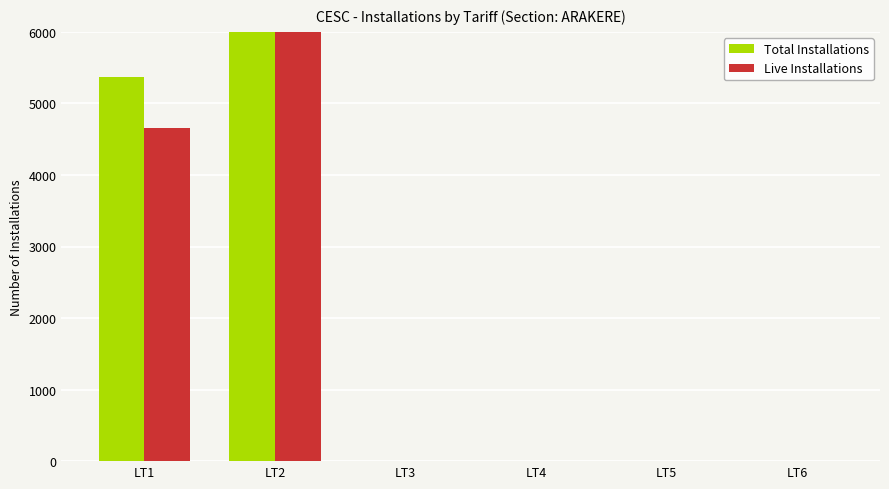

Reading left to right, what are all the values shown in this chart?

Total Installations: LT1=5370	LT2=14292	LT3=2	LT4=0	LT5=0	LT6=0
Live Installations: LT1=4661	LT2=12672	LT3=2	LT4=0	LT5=0	LT6=0